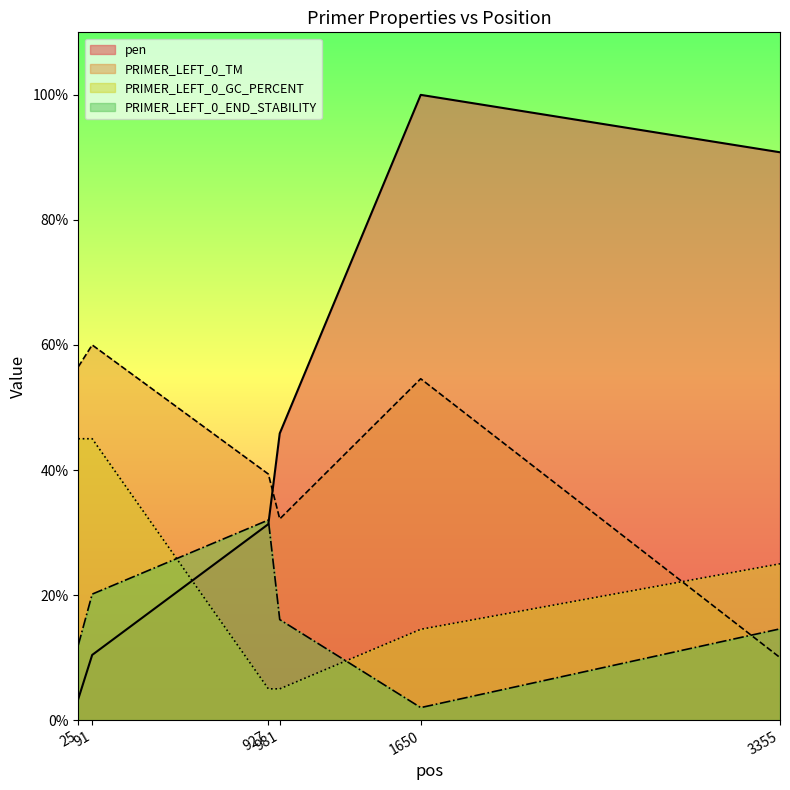

How many lines are shown in the chart?

4